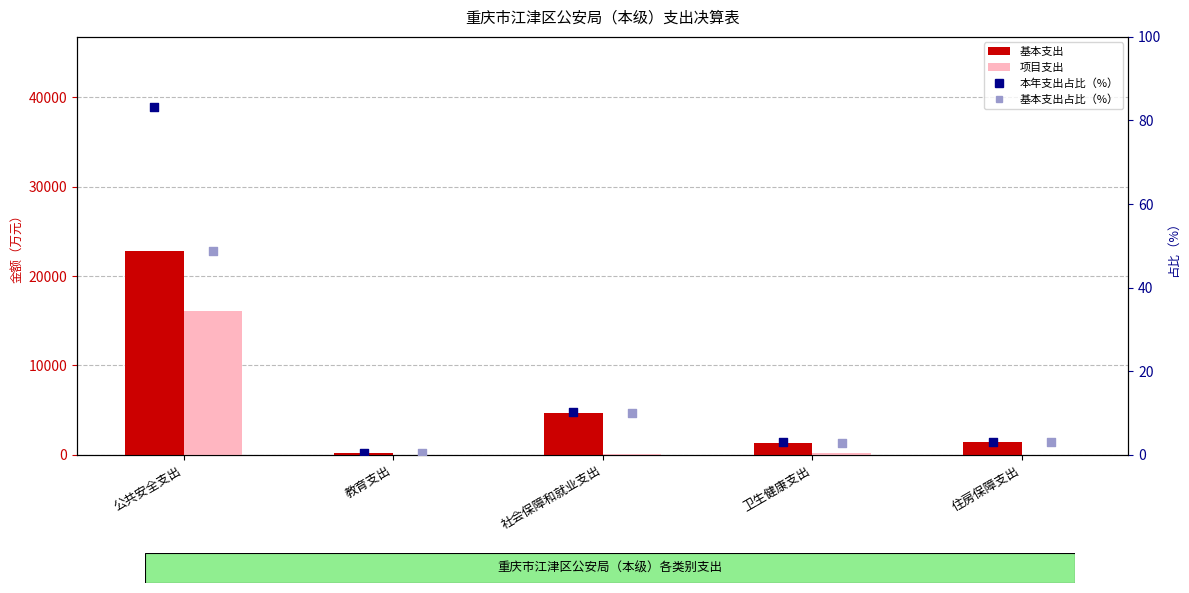

At which category is the sum across all series the highest?

公共安全支出